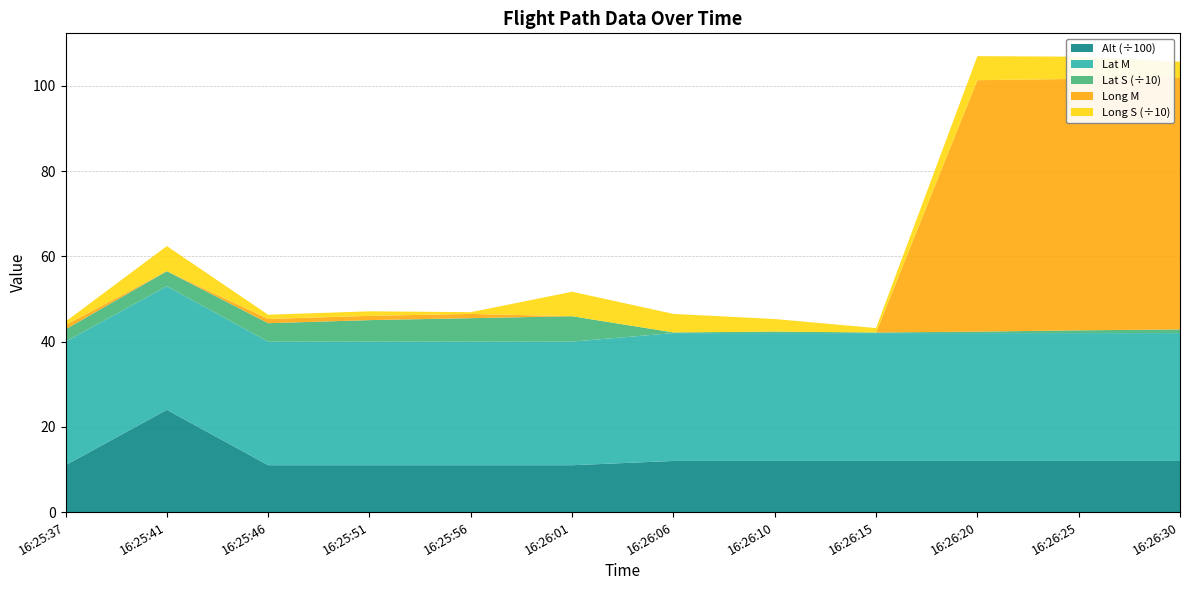

Reading left to right, transcribe all the data shown in this chart.

Alt: 16:25:37=1100.0	16:25:41=2400.0	16:25:46=1100.0	16:25:51=1100.0	16:25:56=1100.0	16:26:01=1100.0	16:26:06=1200.0	16:26:10=1200.0	16:26:15=1200.0	16:26:20=1200.0	16:26:25=1200.0	16:26:30=1200.0
Lat M: 16:25:37=29.0	16:25:41=29.0	16:25:46=29.0	16:25:51=29.0	16:25:56=29.0	16:26:01=29.0	16:26:06=30.0	16:26:10=30.0	16:26:15=30.0	16:26:20=30.0	16:26:25=30.0	16:26:30=30.0
Lat S: 16:25:37=28.9	16:25:41=35.3	16:25:46=43.3	16:25:51=50.4	16:25:56=55.0	16:26:01=59.6	16:26:06=1.6	16:26:10=3.5	16:26:15=1.4	16:26:20=3.5	16:26:25=6.5	16:26:30=8.6
Long M: 16:25:37=1.0	16:25:41=0.0	16:25:46=1.0	16:25:51=1.0	16:25:56=1.0	16:26:01=0.0	16:26:06=0.0	16:26:10=0.0	16:26:15=0.0	16:26:20=59.0	16:26:25=59.0	16:26:30=59.0
Long S: 16:25:37=8.1	16:25:41=58.9	16:25:46=9.9	16:25:51=10.7	16:25:56=4.1	16:26:01=57.5	16:26:06=43.5	16:26:10=29.5	16:26:15=10.4	16:26:20=56.4	16:26:25=52.1	16:26:30=38.2